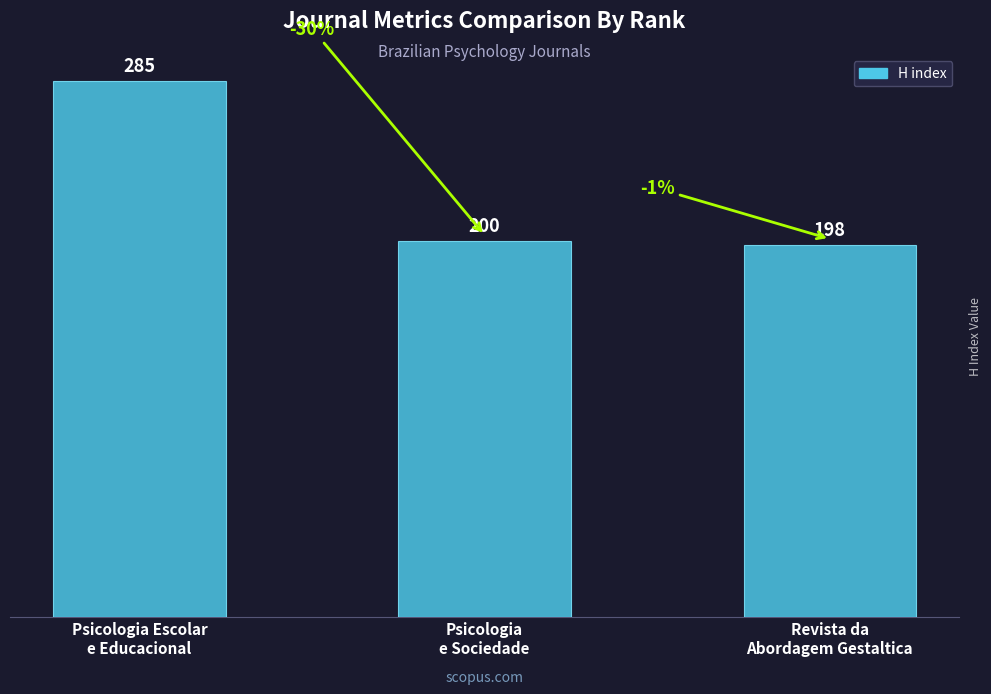

Is it true that the value at Psicologia
e Sociedade is 49?

False